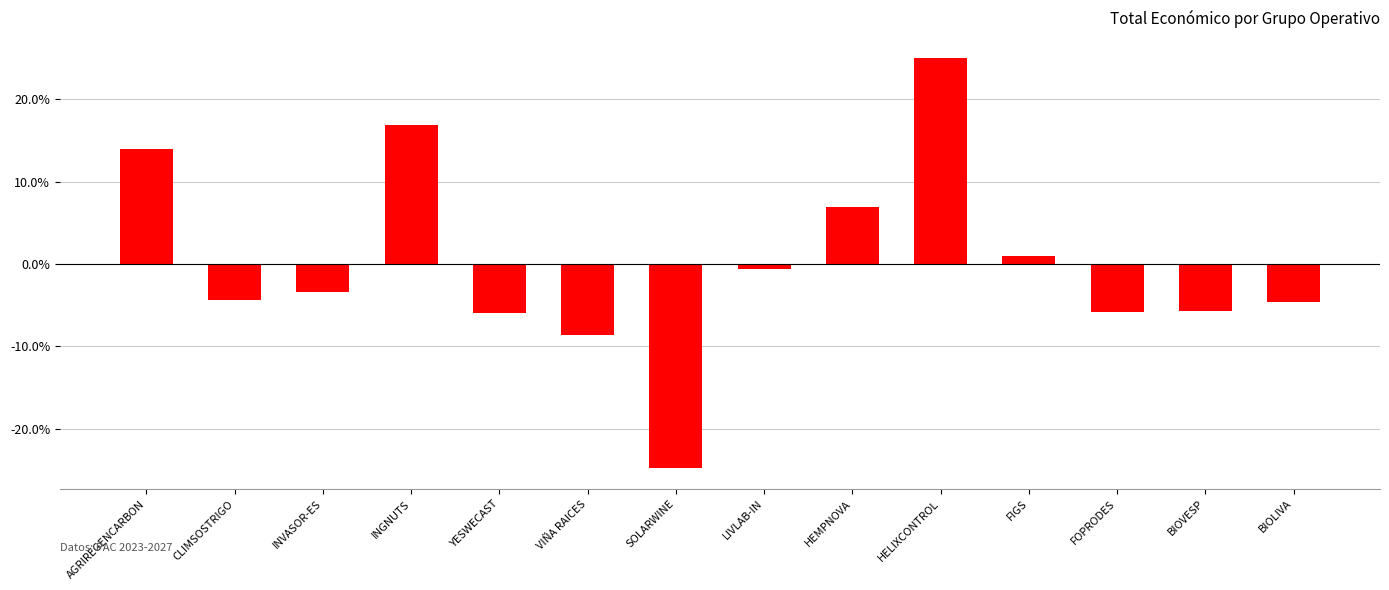

What position from the left is AGRIREGENCARBON?

1